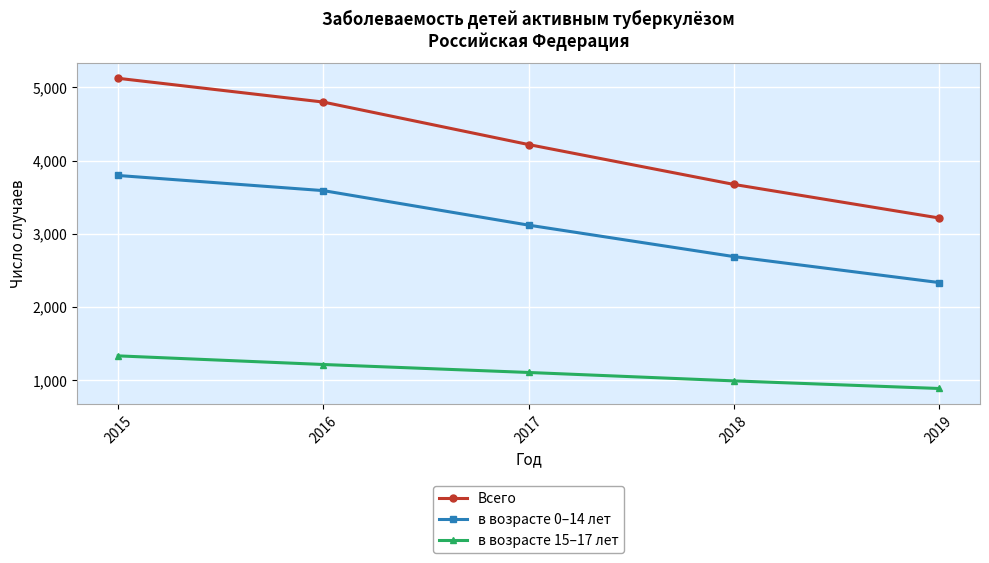

Between 2017 and 2019, which series saw the biggest shift?

Всего